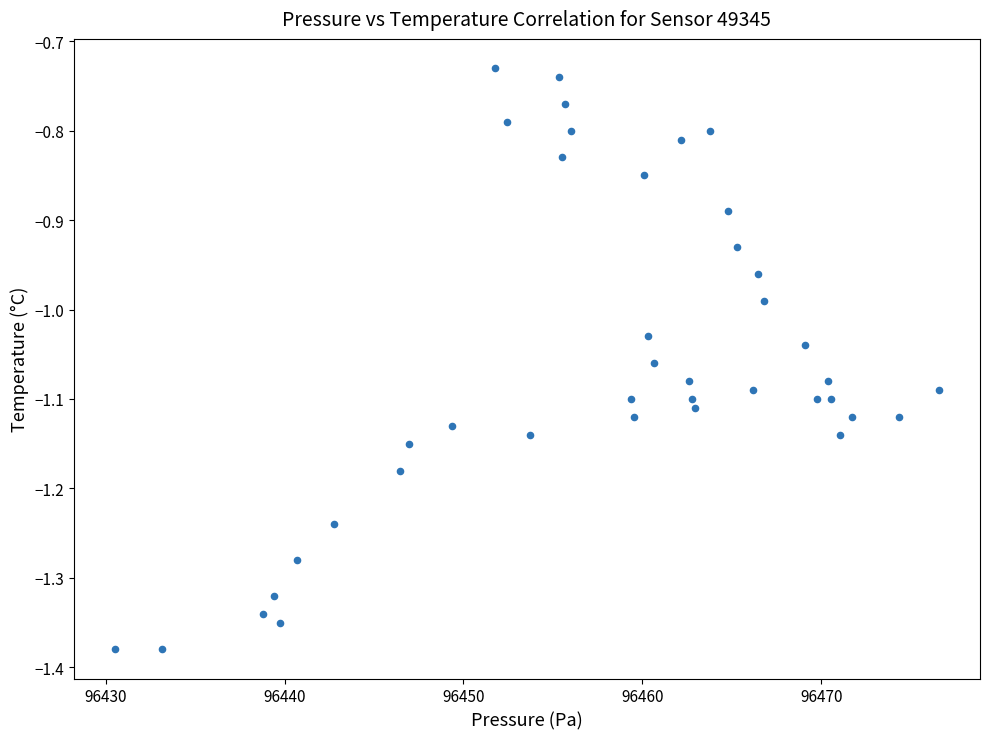

What is the range of X values (max minus min)?

46.0